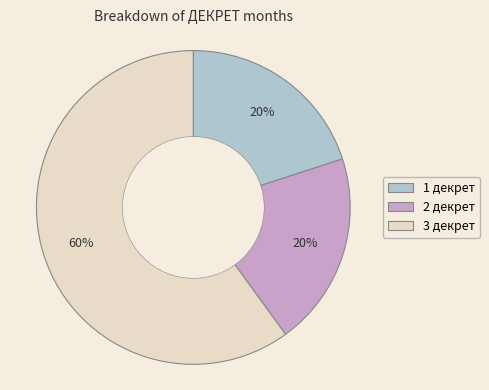

Is there any slice that represents more than half of the pie?

Yes